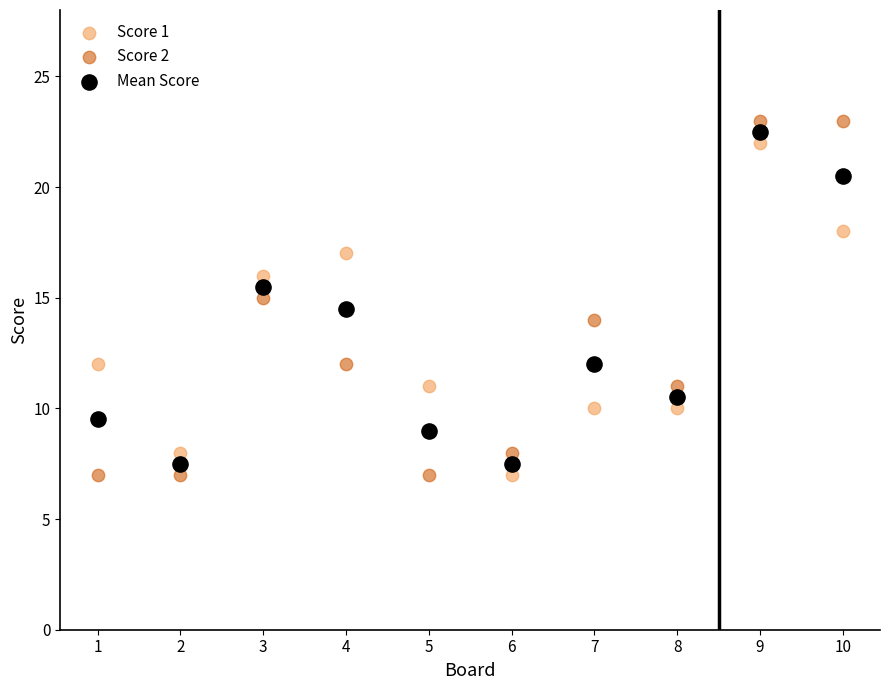

What is the X range (max minus min) for the scatter plot?

9.0